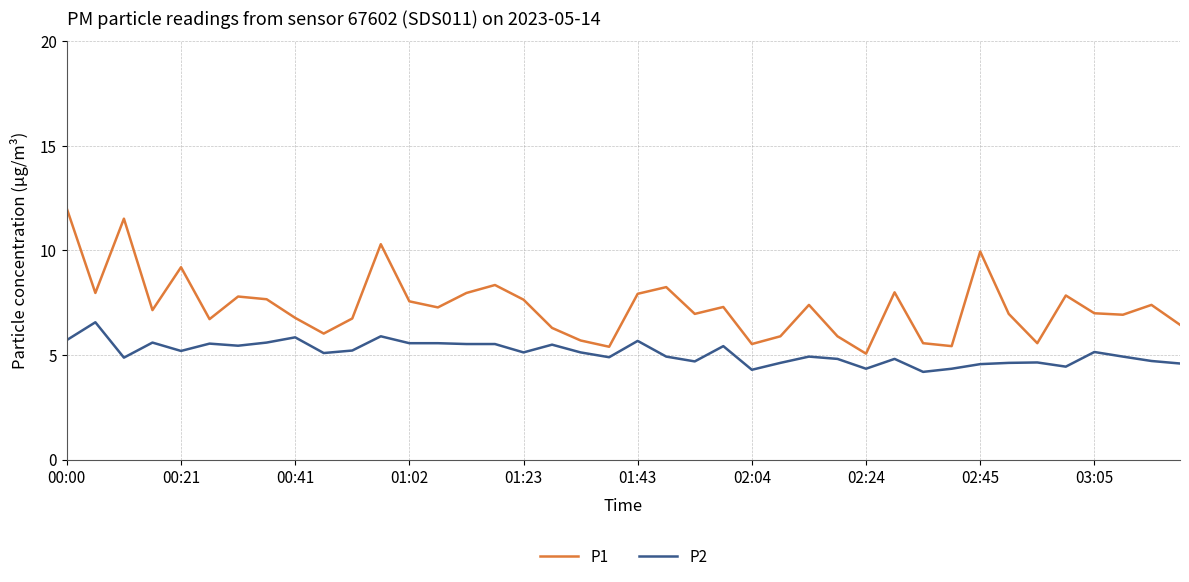

What is the difference between the maximum and minimum values in the P2 series?

2.4